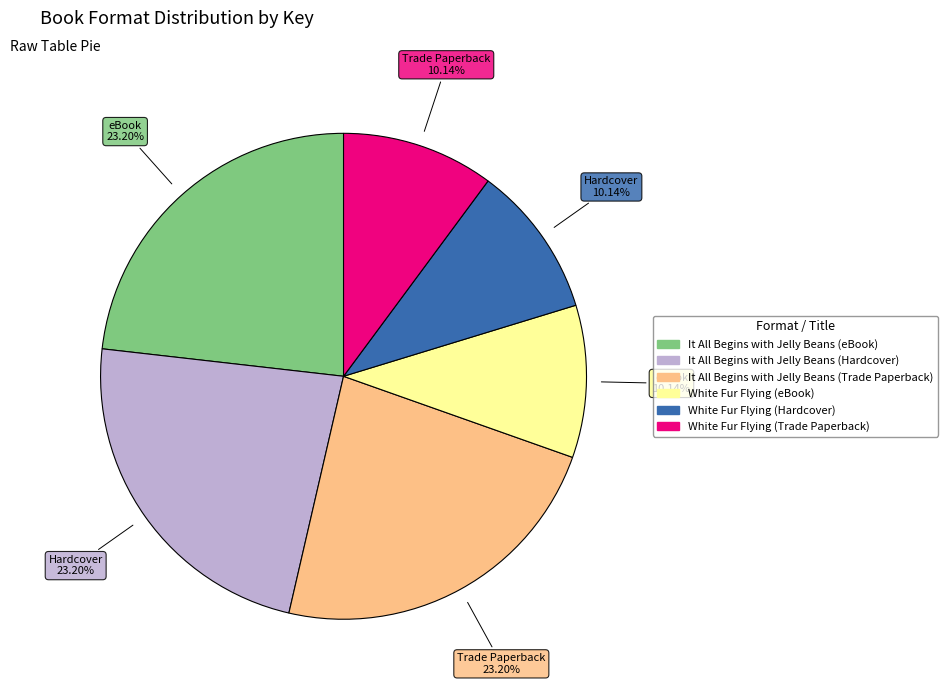

Approximately how many times larger is the value at It All Begins with Jelly Beans (Trade Paperback) compared to It All Begins with Jelly Beans (eBook)?

1.0